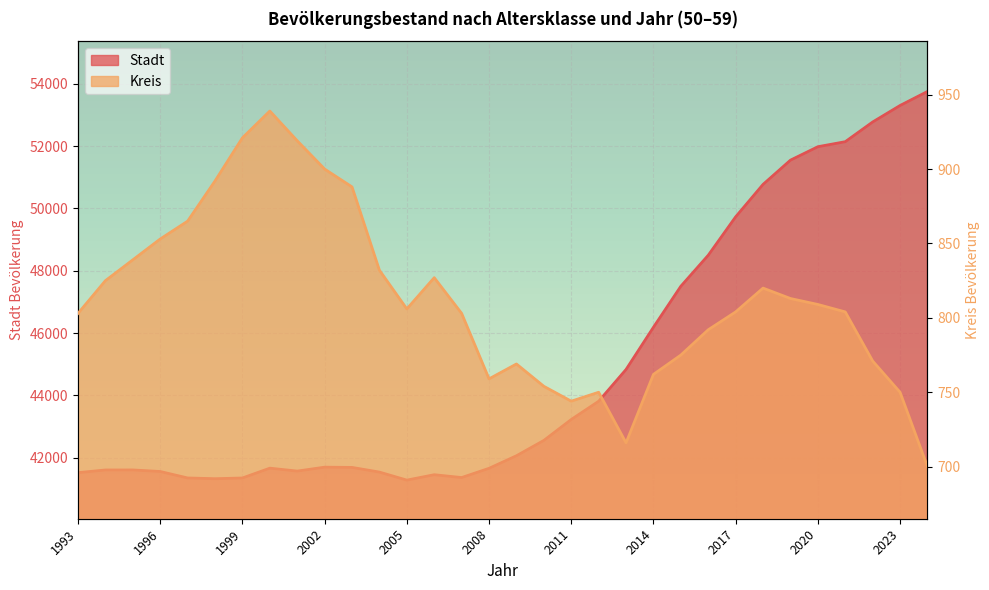

What are all the series names shown in the legend?

Stadt, Kreis